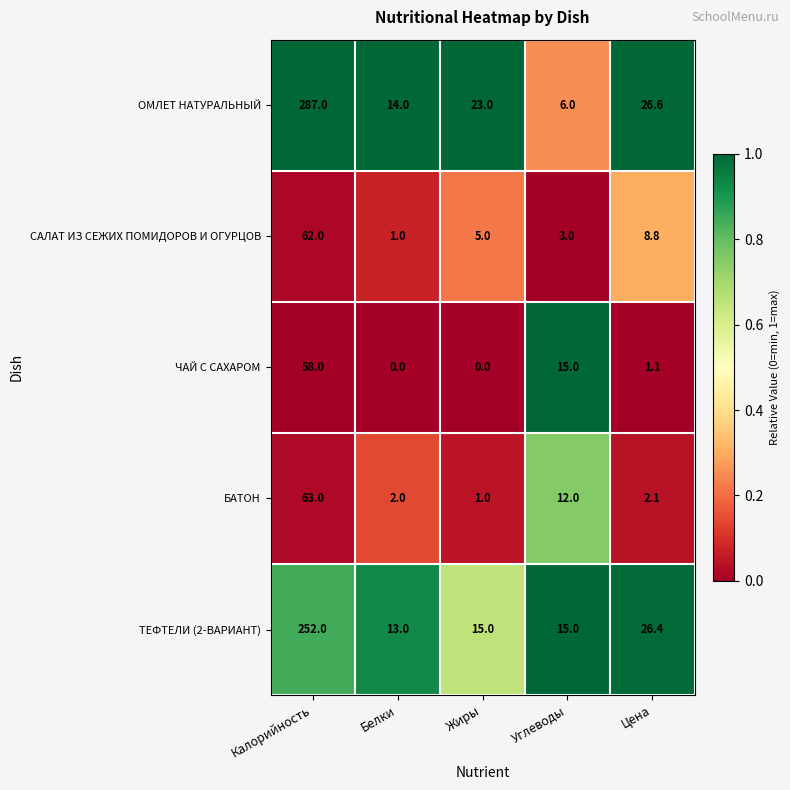

At which category is the sum across all series the highest?

Калорийность